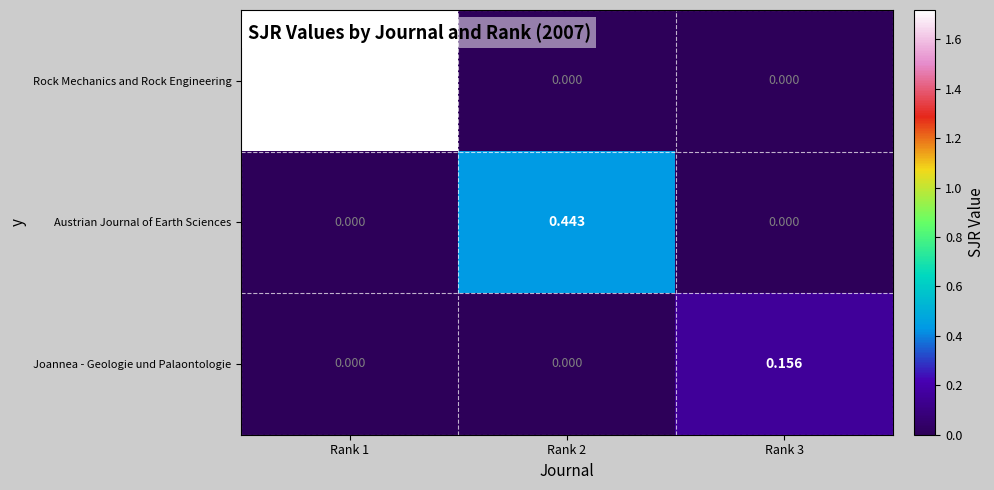

Which series has the largest range (max minus min)?

Rock Mechanics and Rock Engineering